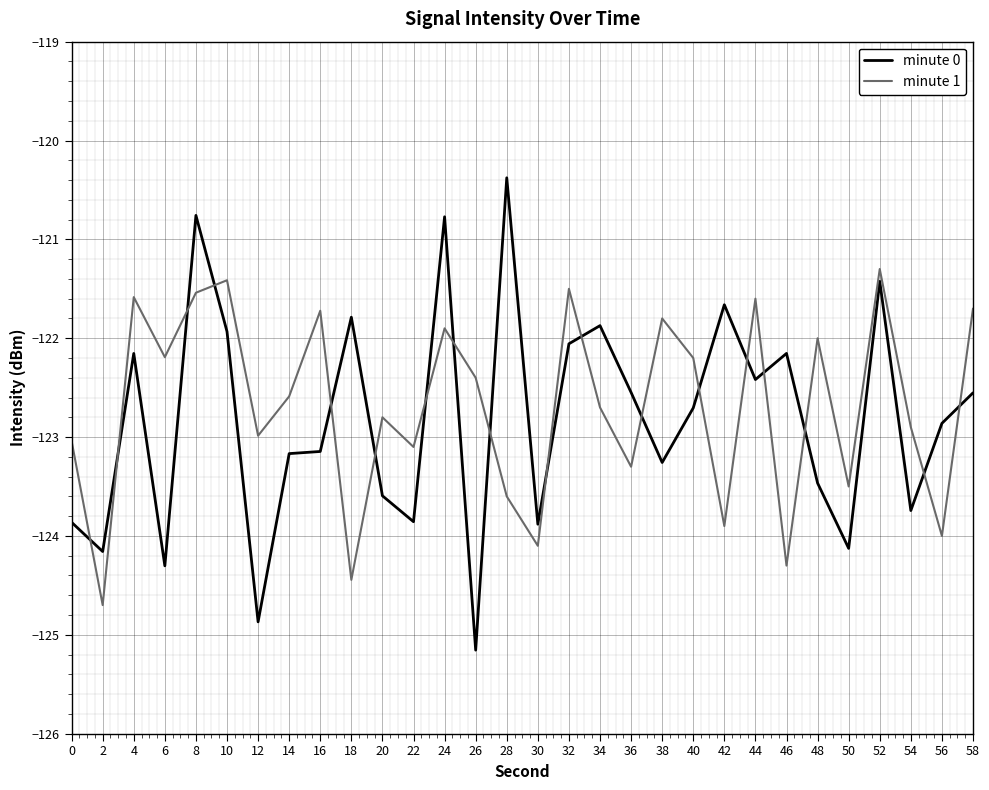

Is it true that minute 0 equals -76.9 at 30?

False